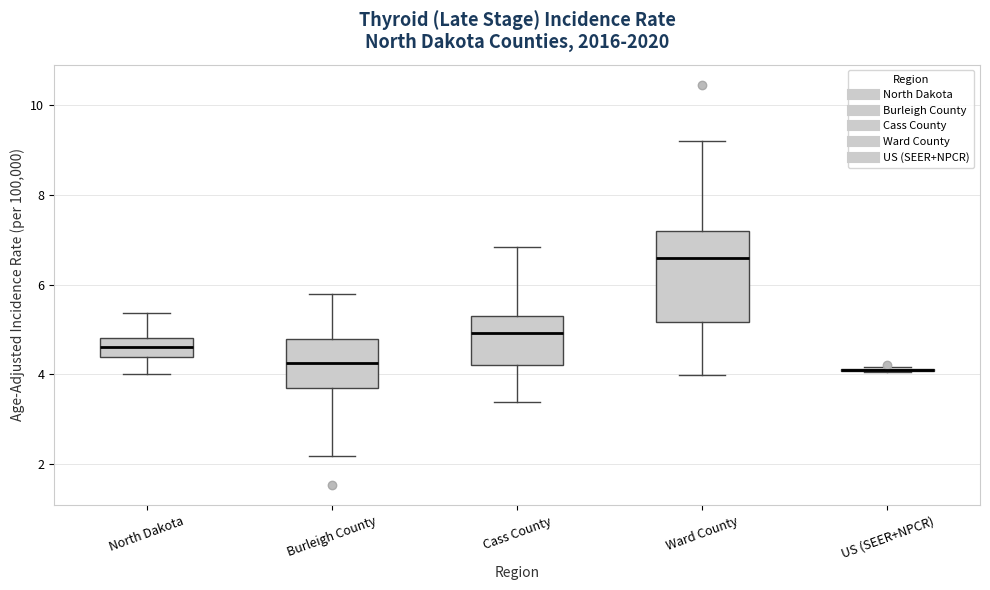

Reading left to right, transcribe this box plot: for each box, give where its median line is, the range the box spans, and where its two whiskers end, as read against the y-axis. The values are not printed on the chart, so give them approximately, as read against the axis.

North Dakota: median 4.6, box 4.4 to 4.8, whiskers 4.0 to 5.4
Burleigh County: median 4.2, box 3.6 to 4.8, whiskers 2.2 to 5.8
Cass County: median 5.0, box 4.2 to 5.4, whiskers 3.4 to 6.8
Ward County: median 6.6, box 5.2 to 7.2, whiskers 4.0 to 9.2
US (SEER+NPCR): box collapsed to a line at 4.2, whiskers 4.0 to 4.2